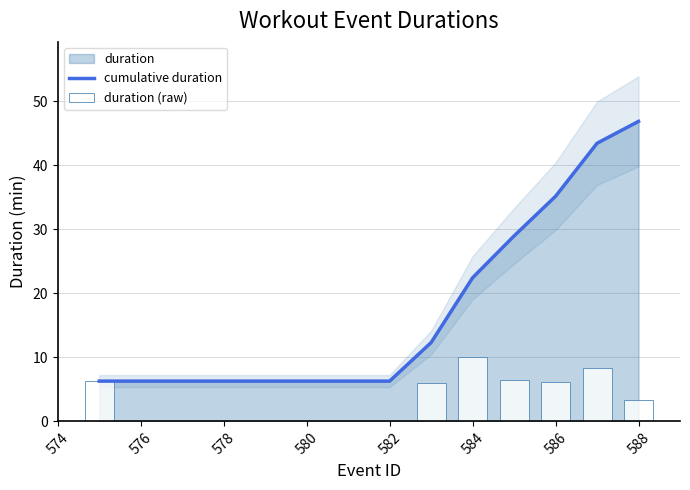

The cumulative duration series shows 10.7 at 576. True or false?

False